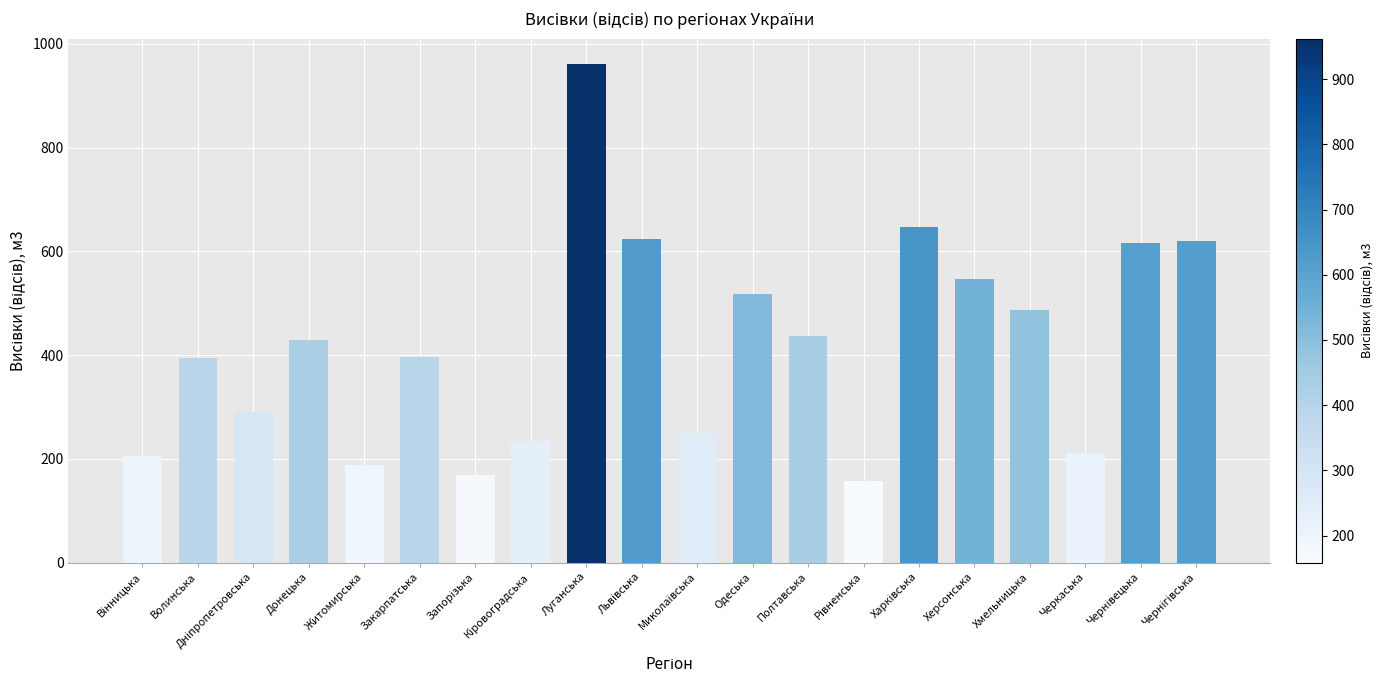

What is the value of the 8th bar from the left?

234.9